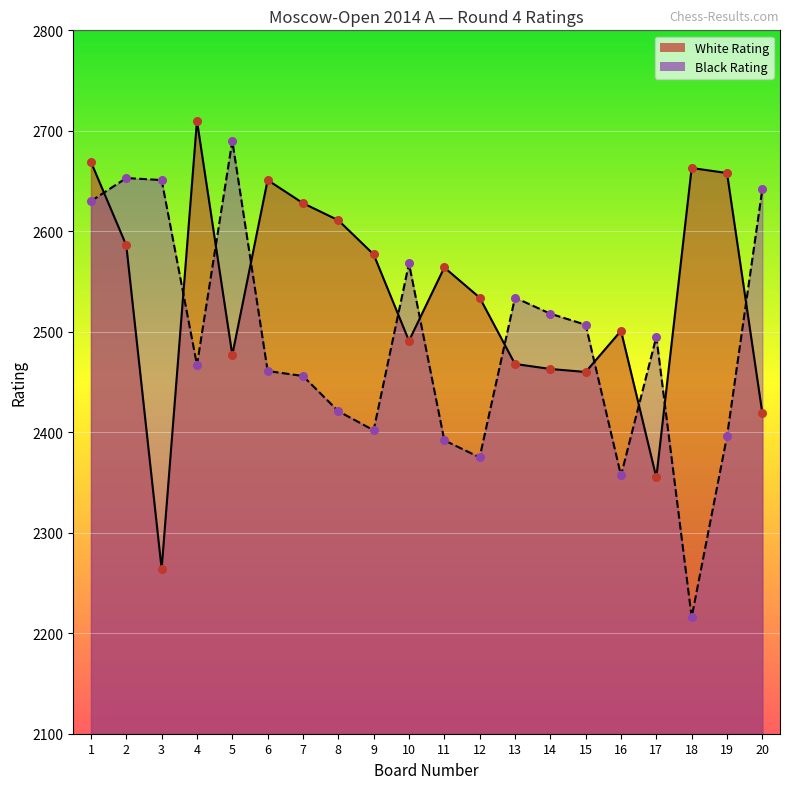

What is the total value across all series at 17?

4850